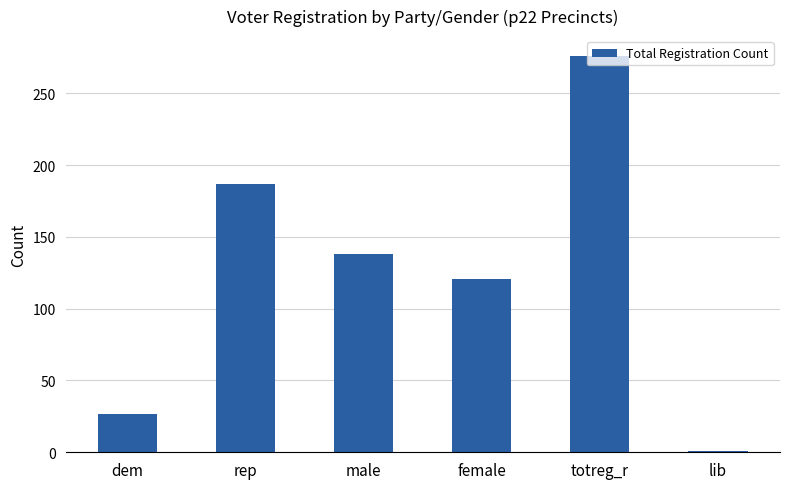

How many values are below 138?

3